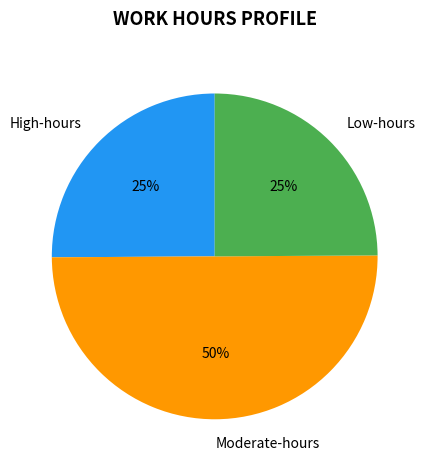

What is the ratio of the value at Low-hours to the value at High-hours?

1.0